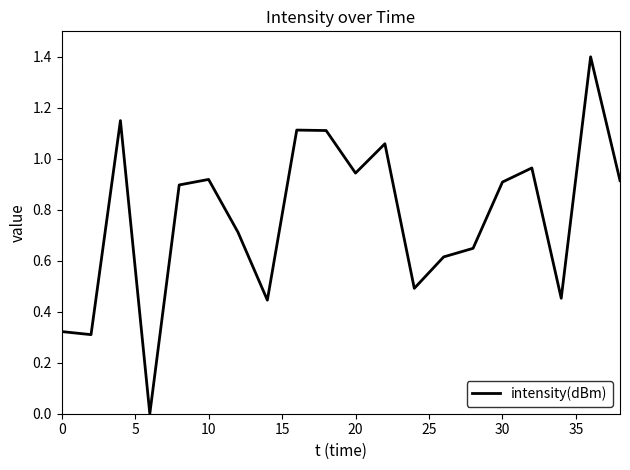

What is the difference between the maximum and minimum values?

1.4